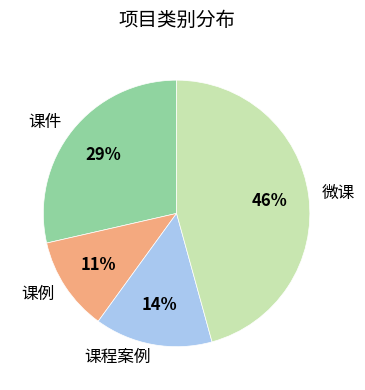

What percentage is the 课件 slice, to the nearest percent?

29%